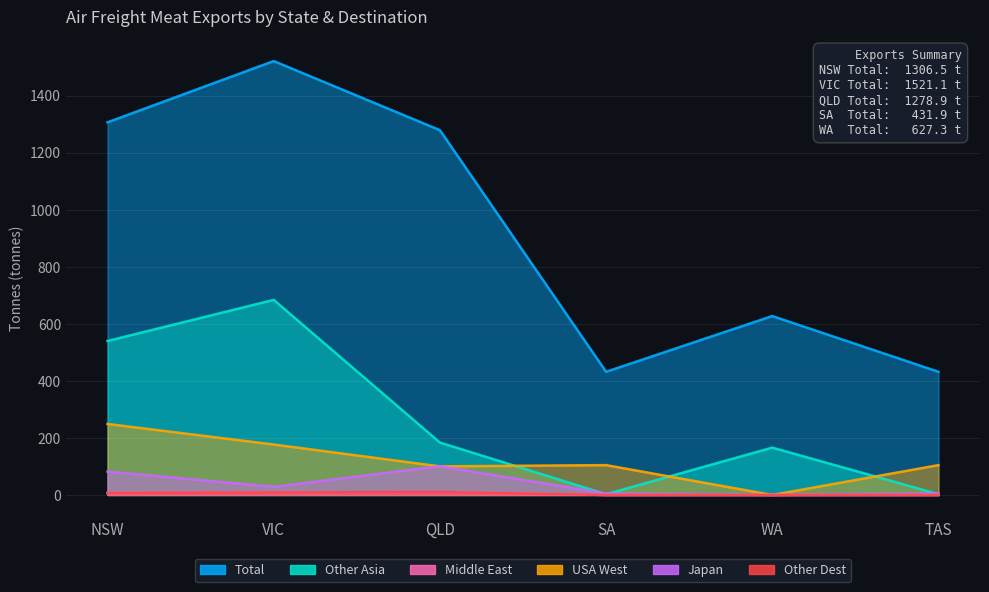

Rank the series at QLD from highest to lowest value.

Total, Other Asia, Japan, USA West, Middle East, Other Dest